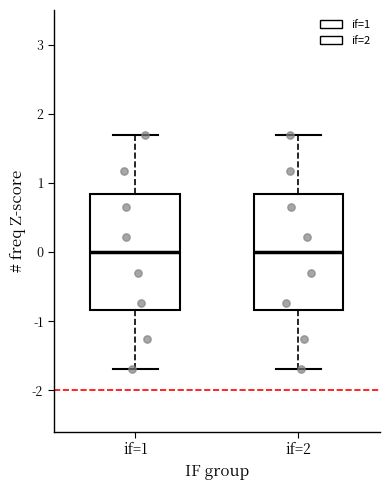

Reading left to right, transcribe this box plot: for each box, give where its median line is, the range the box spans, and where its two whiskers end, as read against the y-axis. The values are not printed on the chart, so give them approximately, as read against the axis.

if=1: median 0.0, box -0.8 to 0.8, whiskers -1.7 to 1.7
if=2: median 0.0, box -0.8 to 0.8, whiskers -1.7 to 1.7